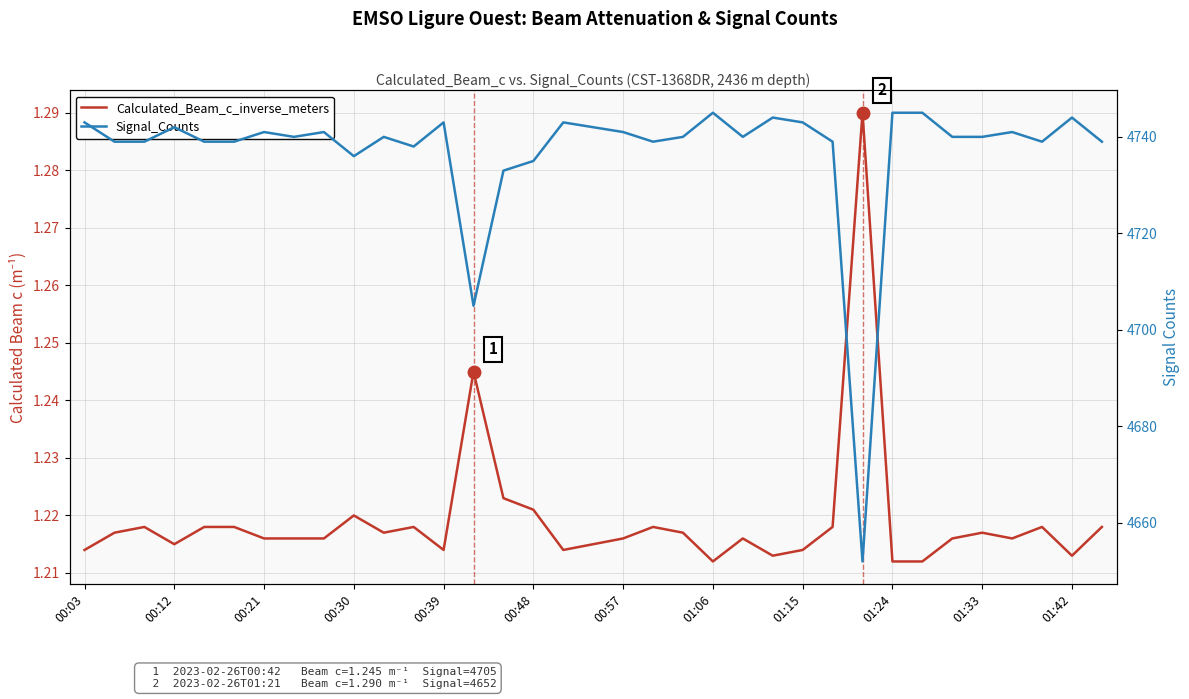

What is the average value of the Signal_Counts series?

4737.0